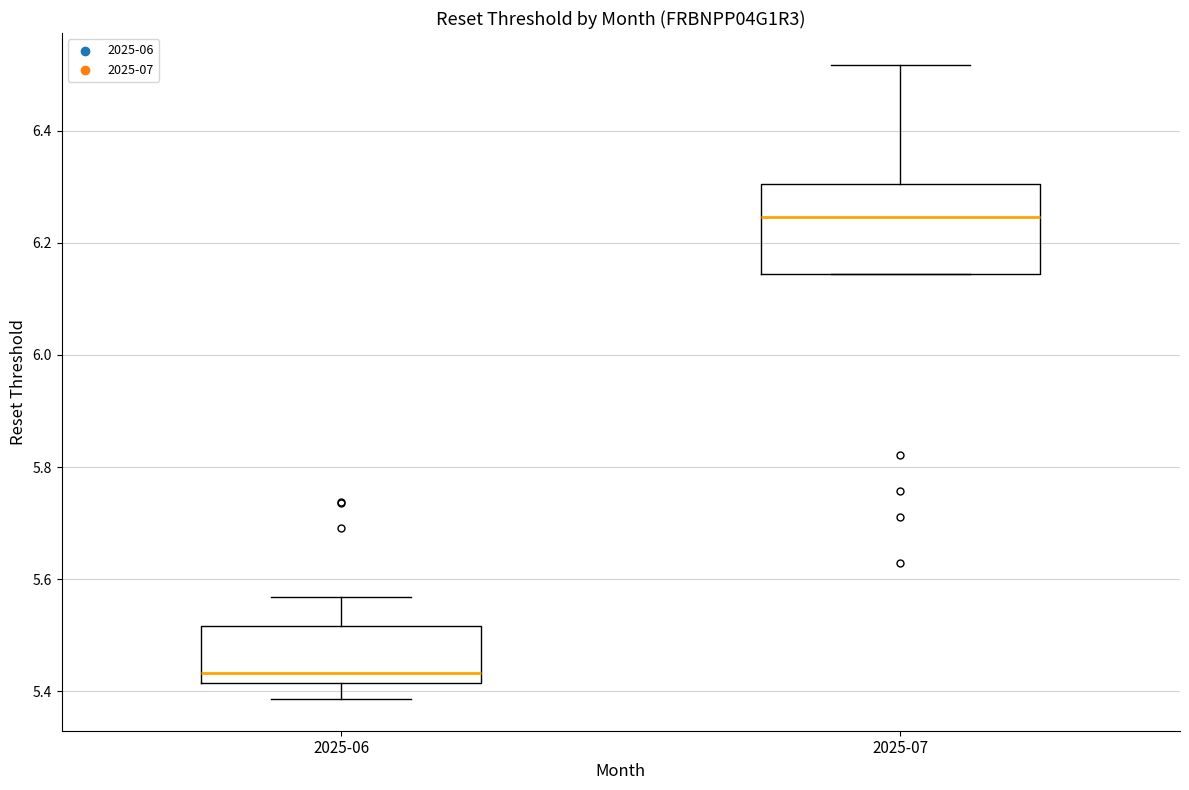

Reading left to right, transcribe this box plot: for each box, give where its median line is, the range the box spans, and where its two whiskers end, as read against the y-axis. The values are not printed on the chart, so give them approximately, as read against the axis.

2025-06: median 5.44, box 5.42 to 5.52, whiskers 5.38 to 5.56
2025-07: median 6.24, box 6.14 to 6.30, whiskers 6.14 to 6.52